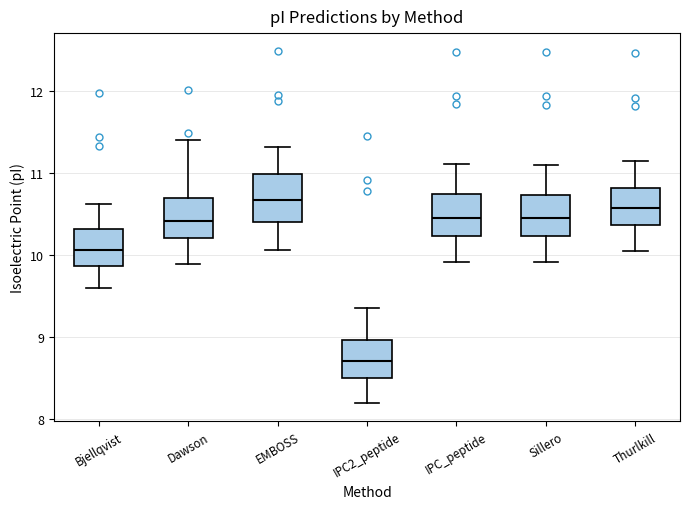

Reading left to right, read every box against the y-axis: the position of its median line, the range the box covers, and the ends of its whiskers. The values are not printed on the chart, so give them approximately, as read against the axis.

Bjellqvist: median 10.1, box 9.9 to 10.3, whiskers 9.6 to 10.6
Dawson: median 10.4, box 10.2 to 10.7, whiskers 9.9 to 11.4
EMBOSS: median 10.7, box 10.4 to 11.0, whiskers 10.1 to 11.3
IPC2_peptide: median 8.7, box 8.5 to 9.0, whiskers 8.2 to 9.4
IPC_peptide: median 10.5, box 10.2 to 10.7, whiskers 9.9 to 11.1
Sillero: median 10.5, box 10.2 to 10.7, whiskers 9.9 to 11.1
Thurlkill: median 10.6, box 10.4 to 10.8, whiskers 10.0 to 11.1